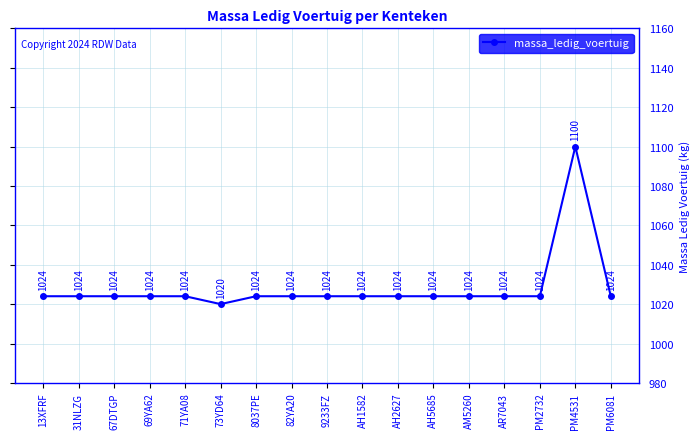

True or false: the data has more than 0 interior local peaks.

True